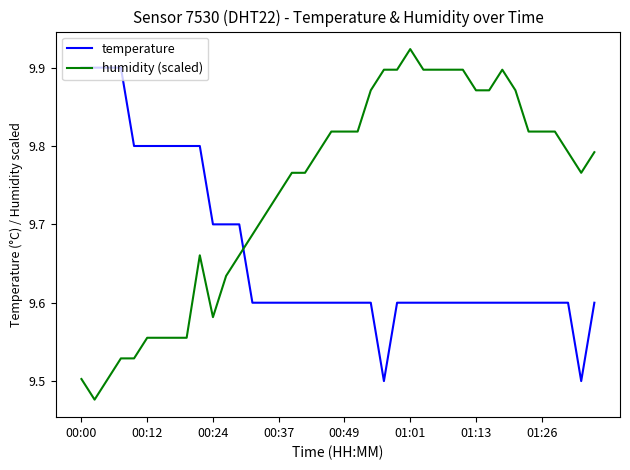

Which series has the largest range (max minus min)?

humidity (scaled)